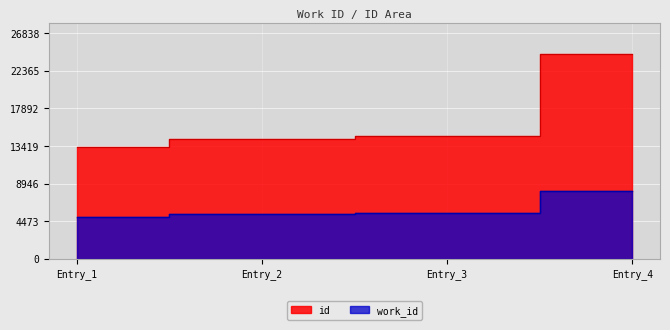

Where does the work_id series first go above 5452?

Entry_4